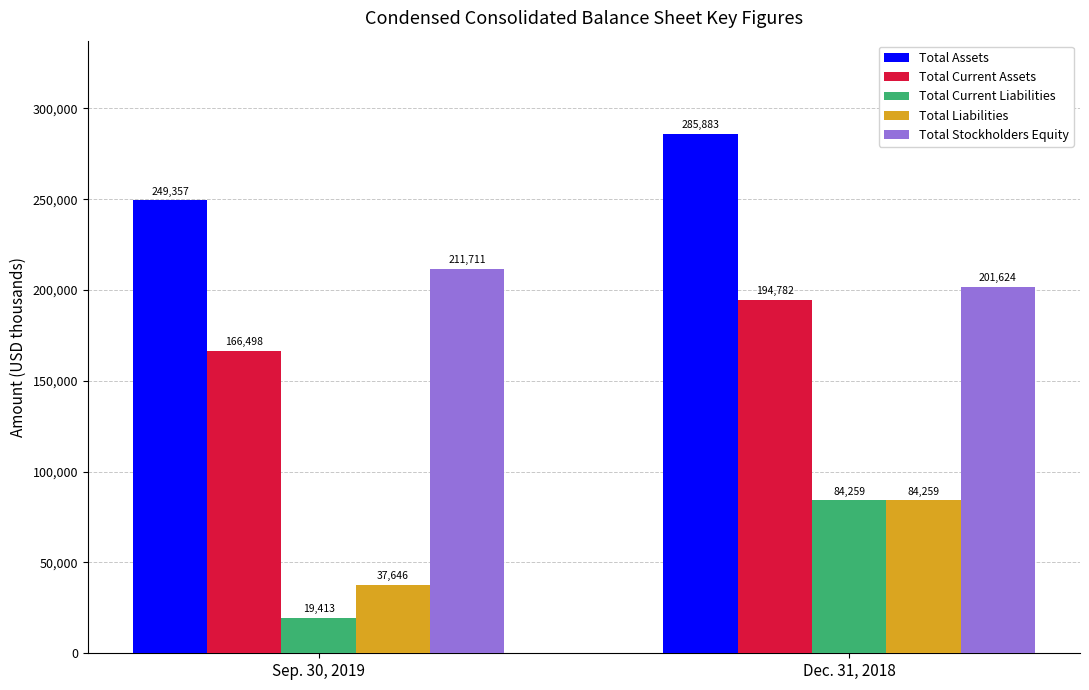

How many data points in Total Liabilities are less than 84259?

1